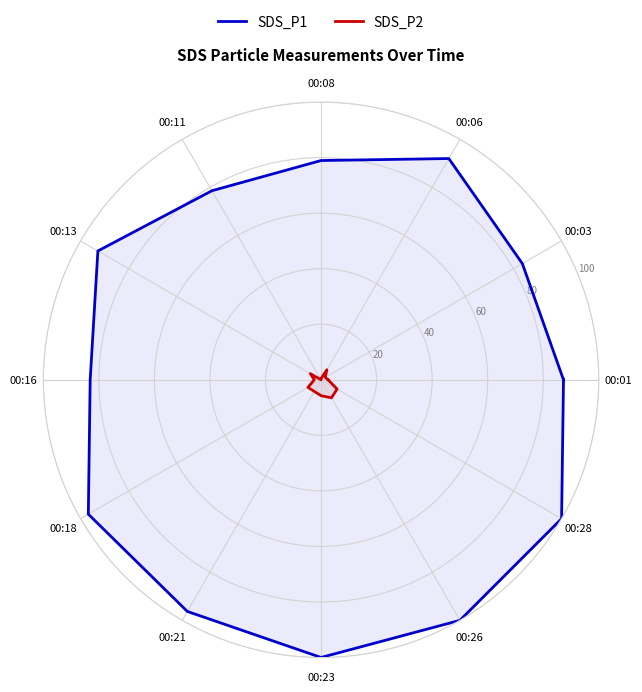

In SDS_P1, how many points are lower than both neighbors (excluding endpoints)?

4